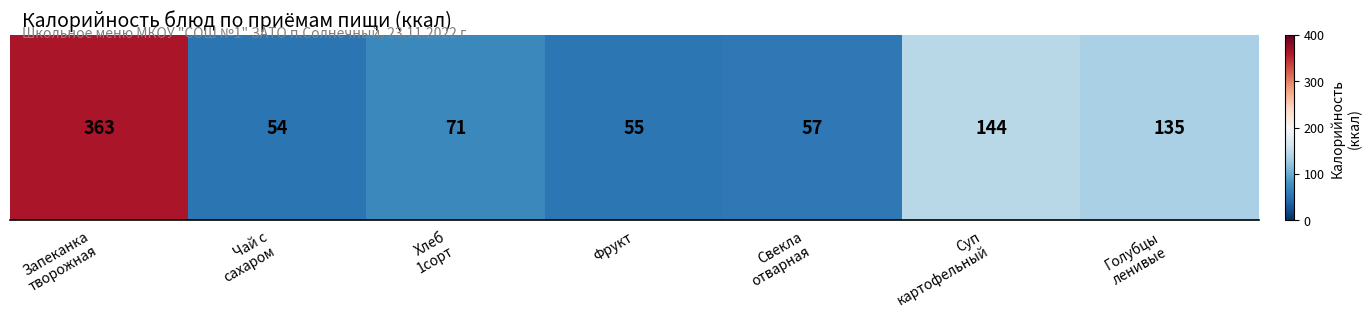

Reading left to right, extract all data points from this chart.

363	54	71	55	57	144	135